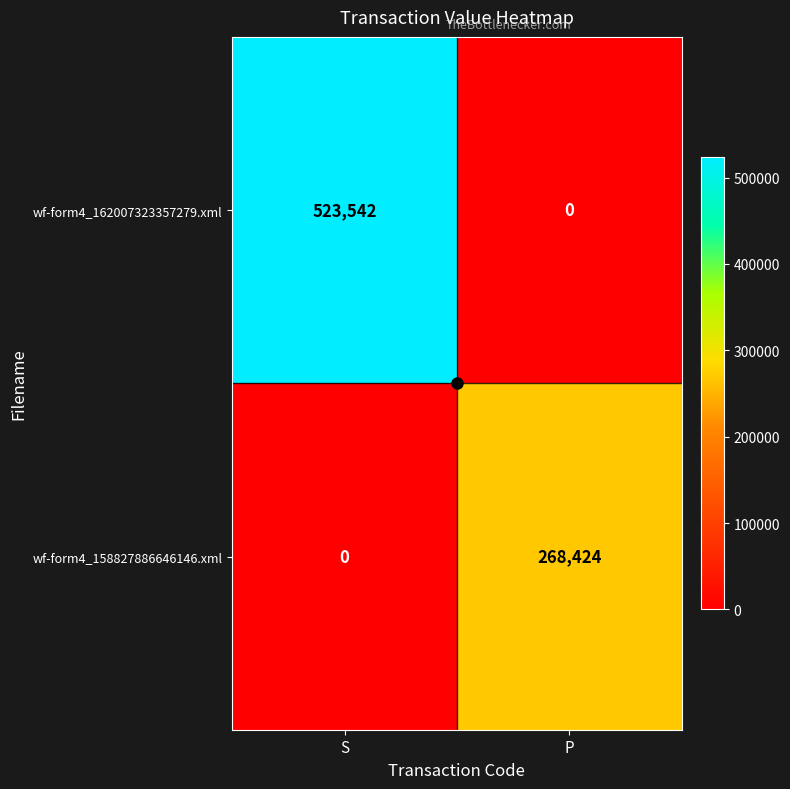

What is the sum of all wf-form4_162007323357279.xml values?

523542